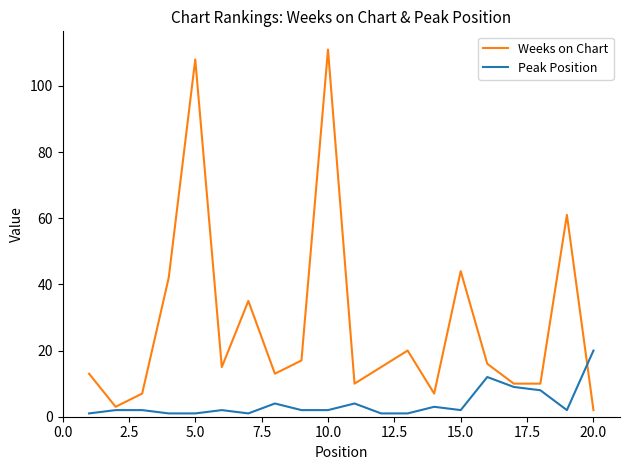

At how many categories does at least one series exceed 55?

3